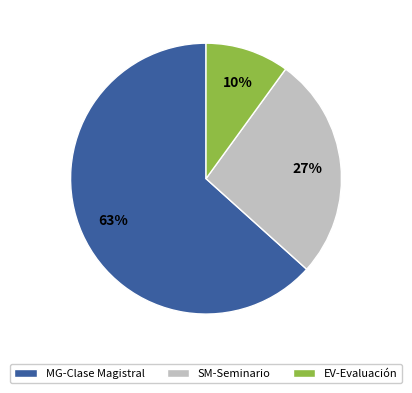

Is it true that EV-Evaluación is 1% of the pie?

False